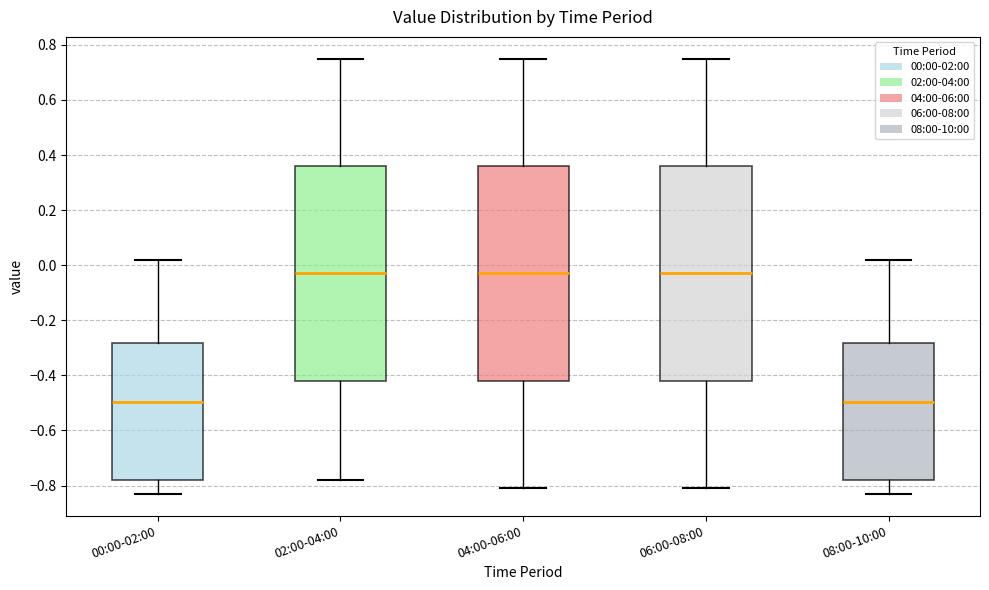

Reading left to right, read every box against the y-axis: the position of its median line, the range the box covers, and the ends of its whiskers. The values are not printed on the chart, so give them approximately, as read against the axis.

00:00-02:00: median -0.50, box -0.78 to -0.28, whiskers -0.82 to 0.02
02:00-04:00: median -0.02, box -0.42 to 0.36, whiskers -0.78 to 0.76
04:00-06:00: median -0.02, box -0.42 to 0.36, whiskers -0.80 to 0.76
06:00-08:00: median -0.02, box -0.42 to 0.36, whiskers -0.80 to 0.76
08:00-10:00: median -0.50, box -0.78 to -0.28, whiskers -0.82 to 0.02